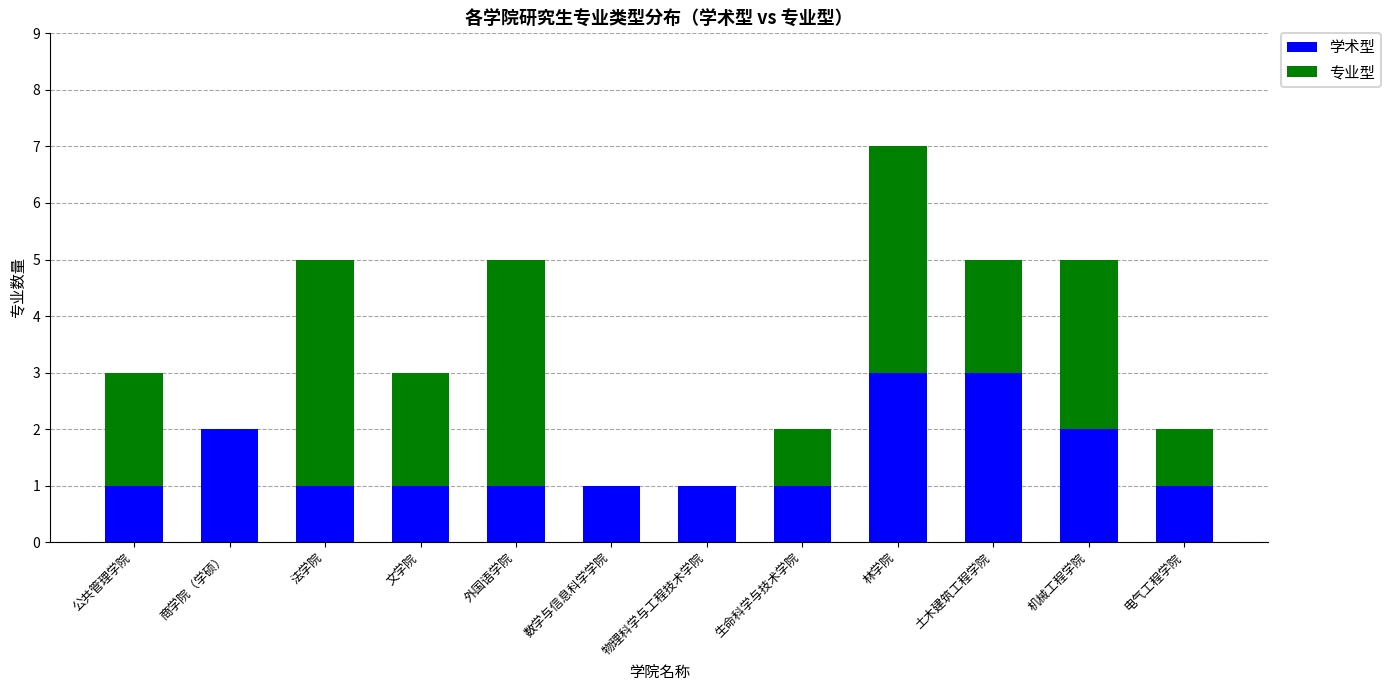

What is the sum of all 学术型 values?

18